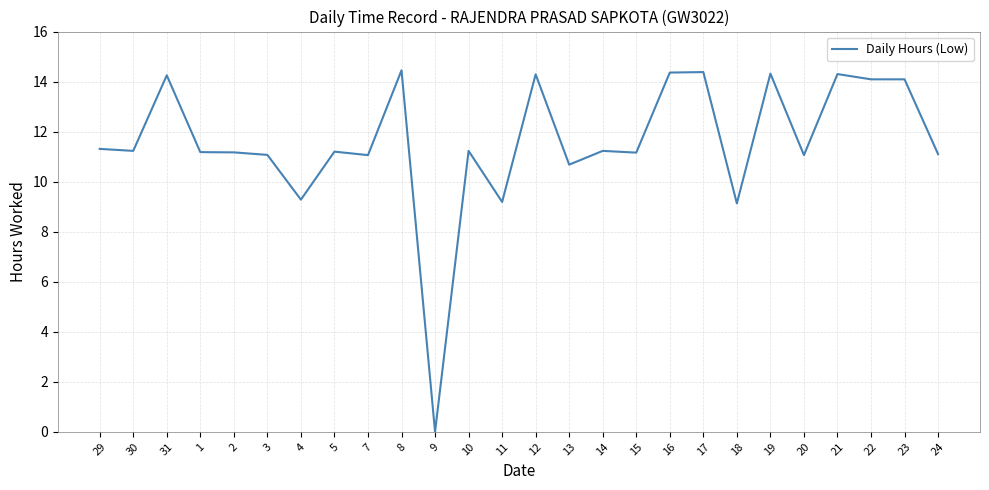

What is the sum of the values at 4 and 14?

20.5